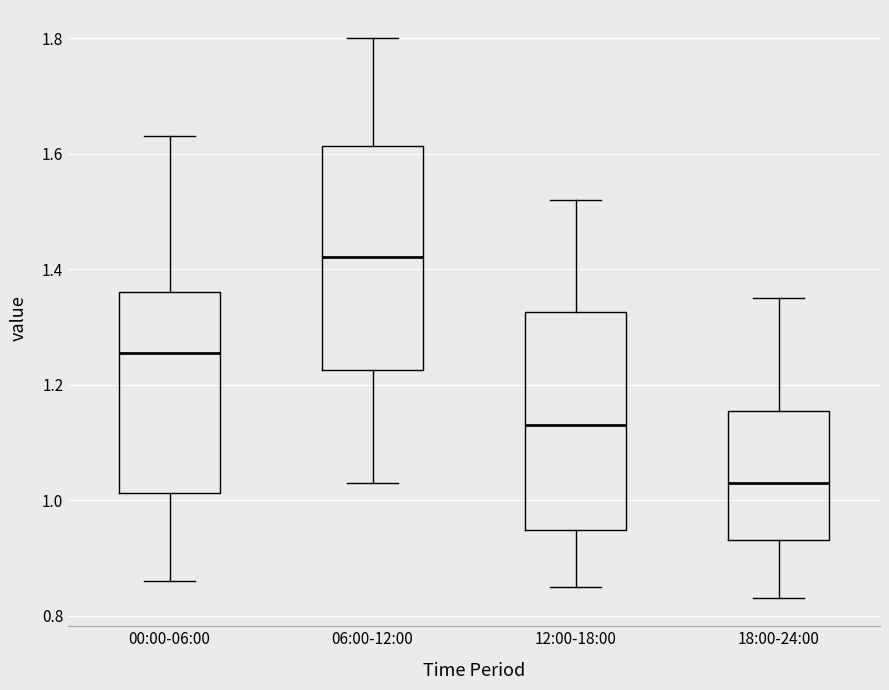

Where is the lower edge of the box for 06:00-12:00 on the y-axis? The values are not printed on the chart, so give them approximately, as read against the axis.

1.22